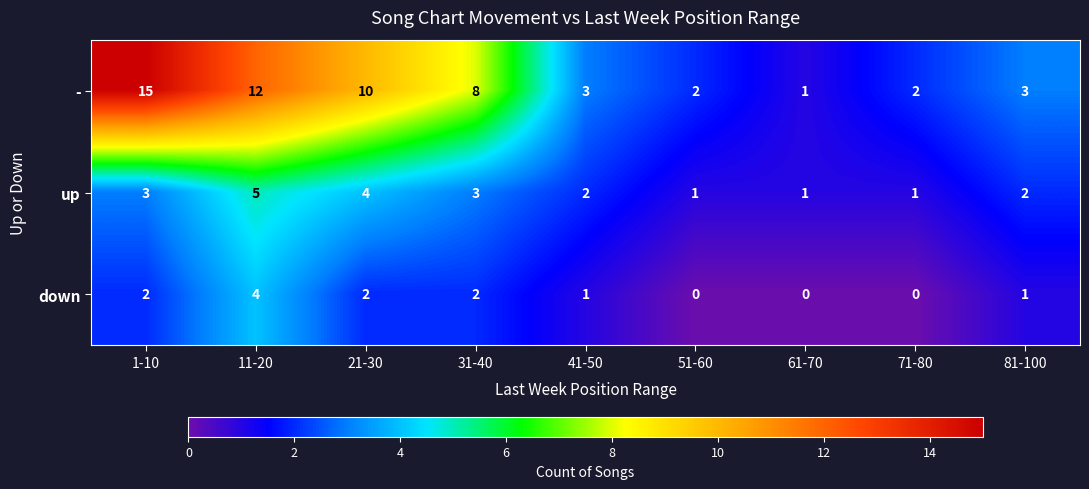

Which category has the highest value in the up series?

11-20